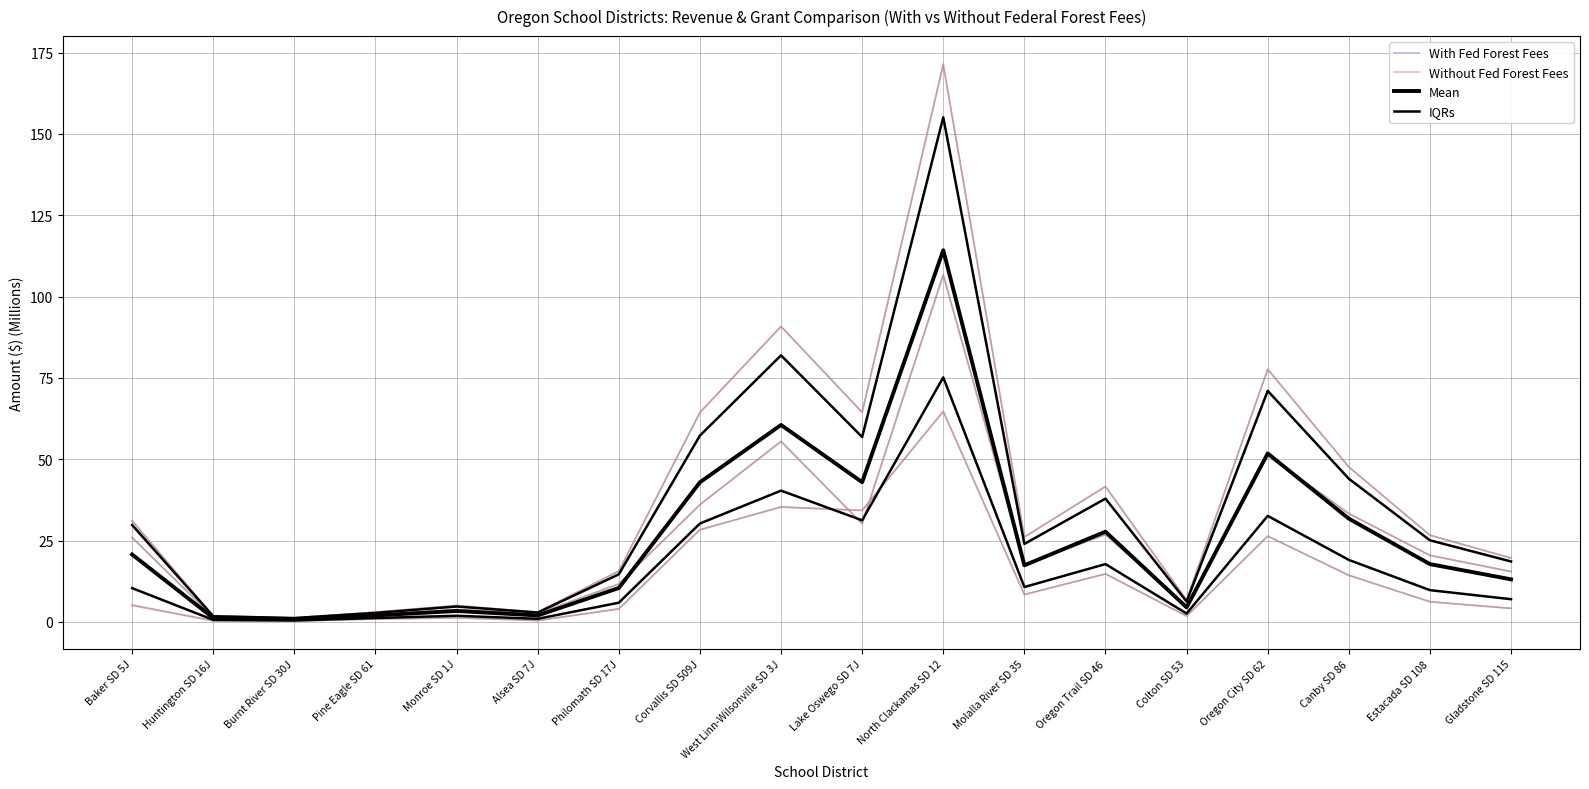

Is it true that Mean equals 17.8 at Estacada SD 108?

True